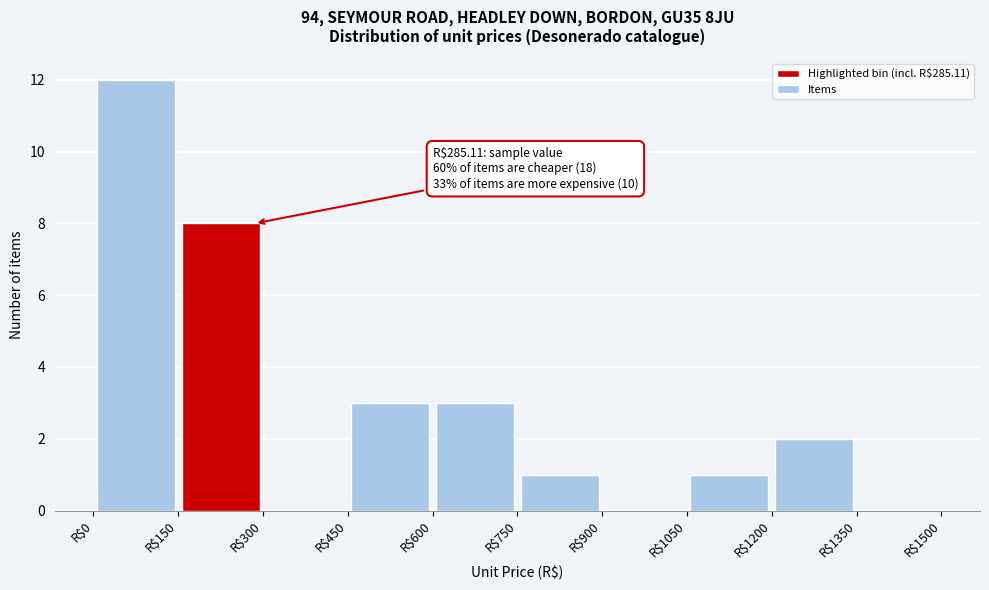

Over which range of the x-axis is the bar tallest?

0 to 150